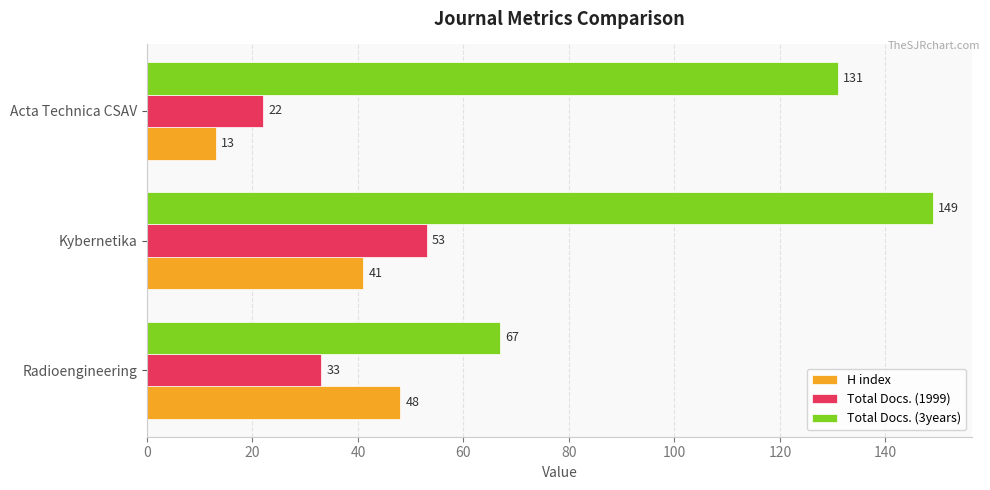

The H index series shows 22 at Radioengineering. True or false?

False